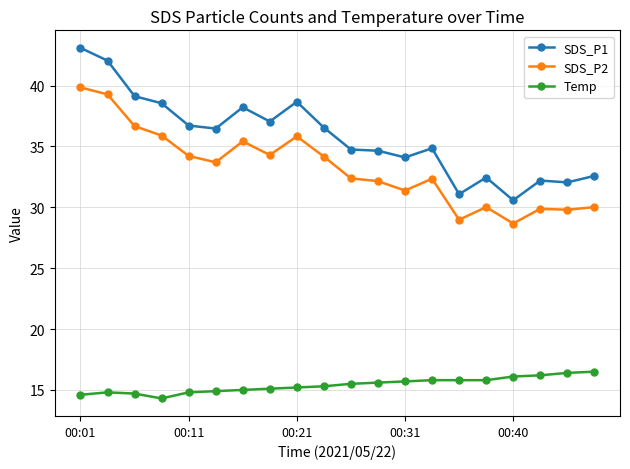

What is the value of the Temp point at the 7th from the left?

15.0